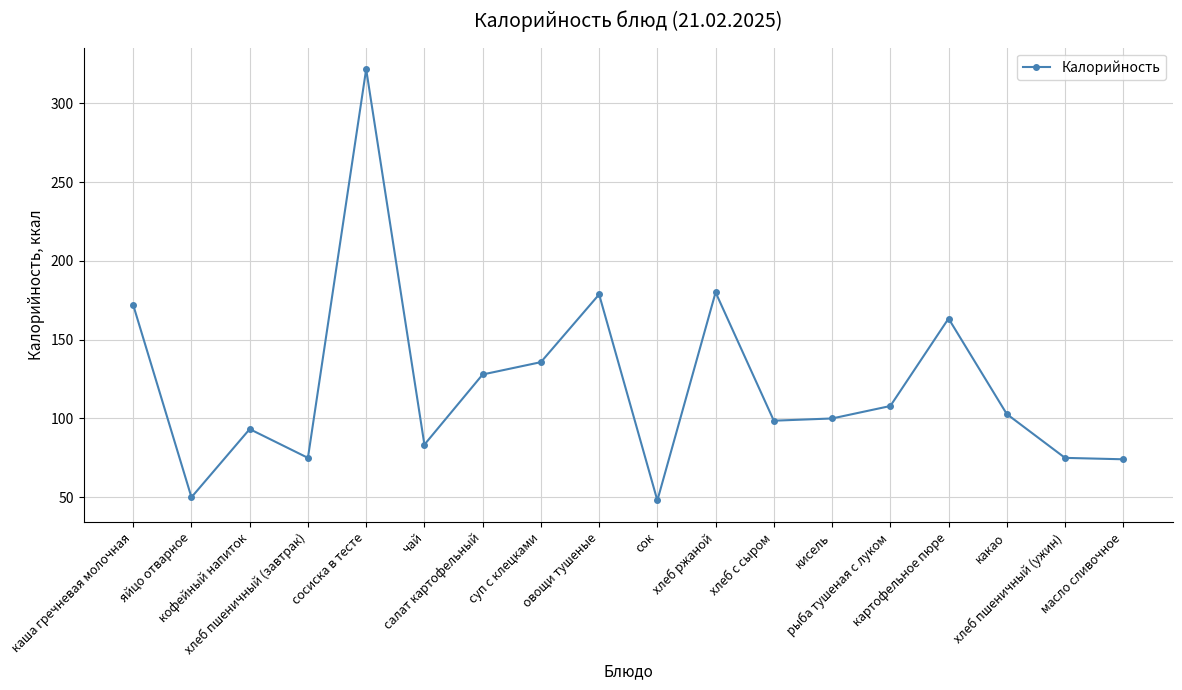

What is the difference between the second highest and minimum values?

132.0